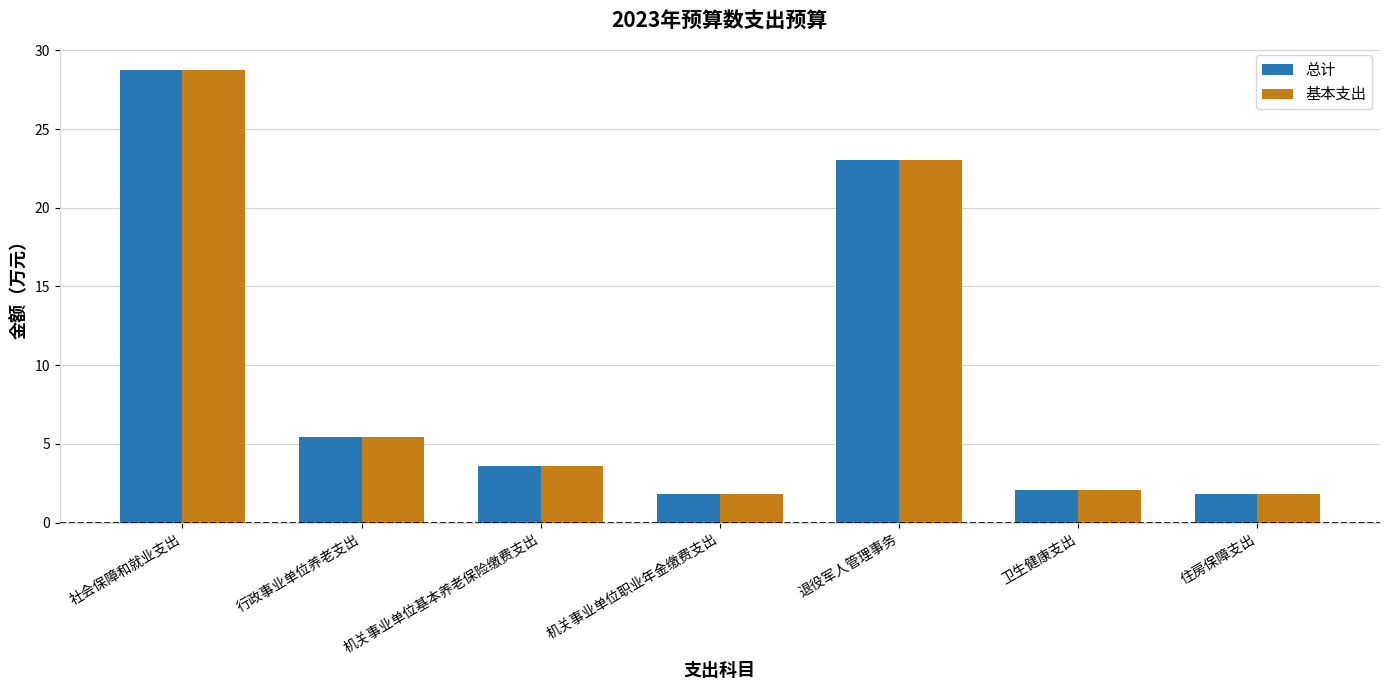

What are all the series names shown in the legend?

总计, 基本支出